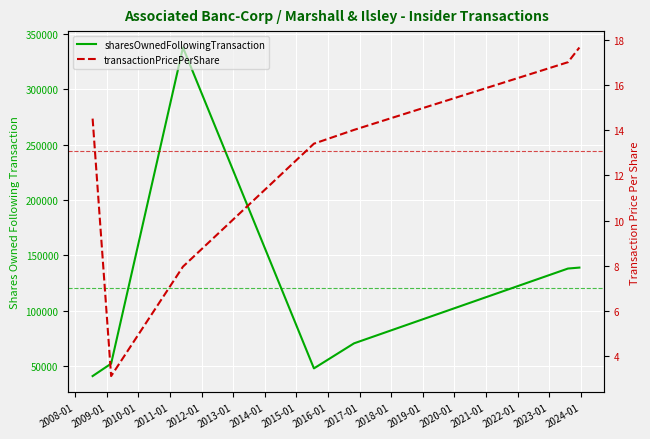

How many lines are shown in the chart?

2